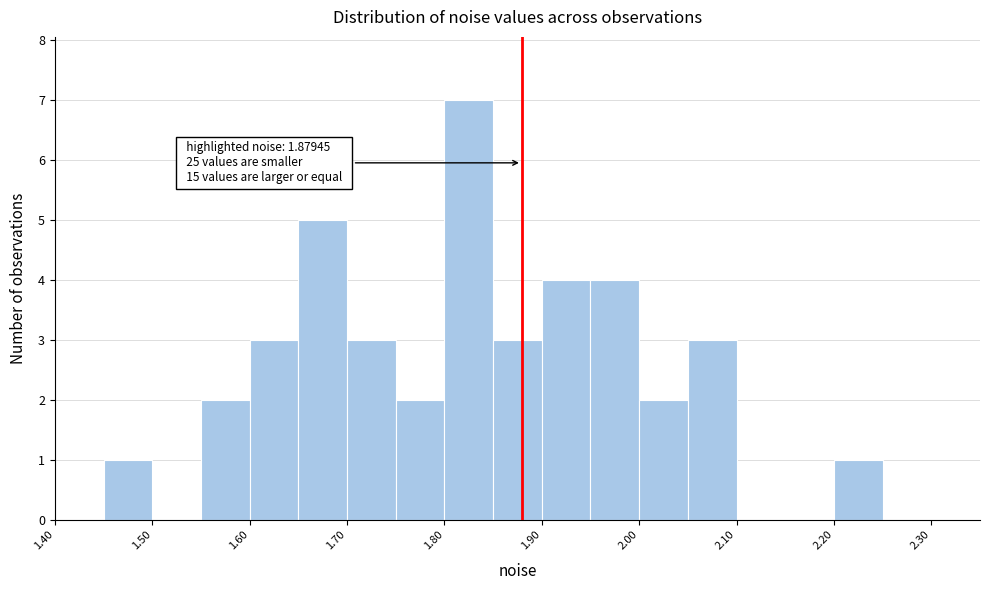

Over which range of the x-axis is the bar tallest?

1.80 to 1.85